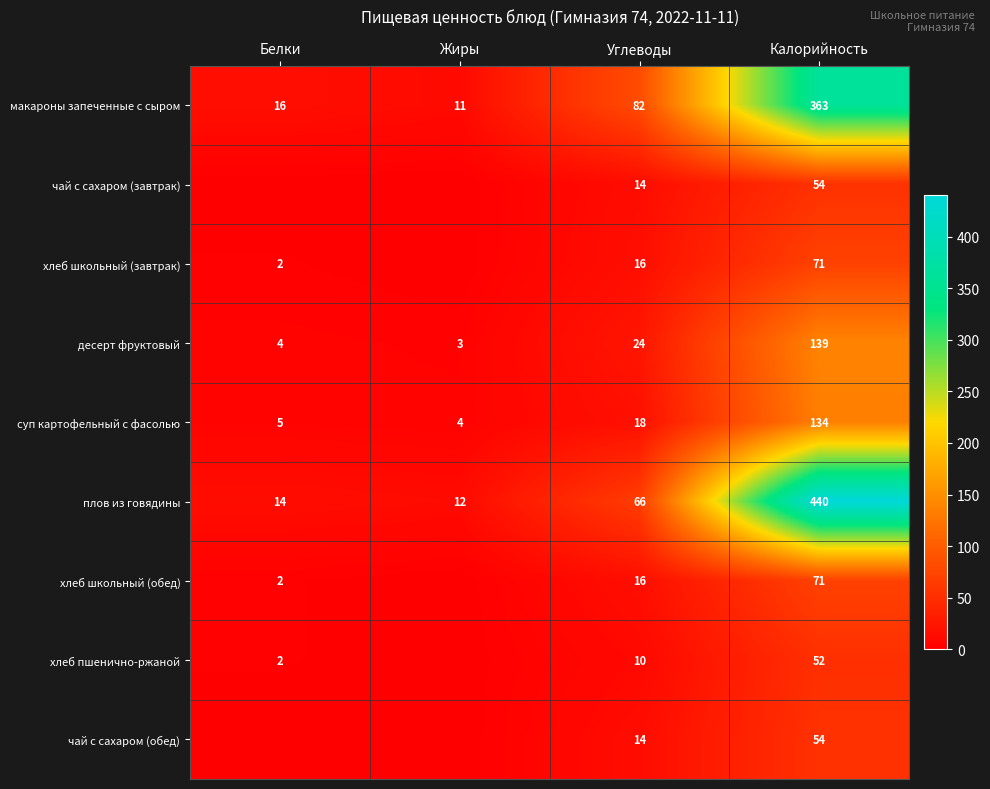

Which has a higher value, Углеводы or Белки?

Углеводы